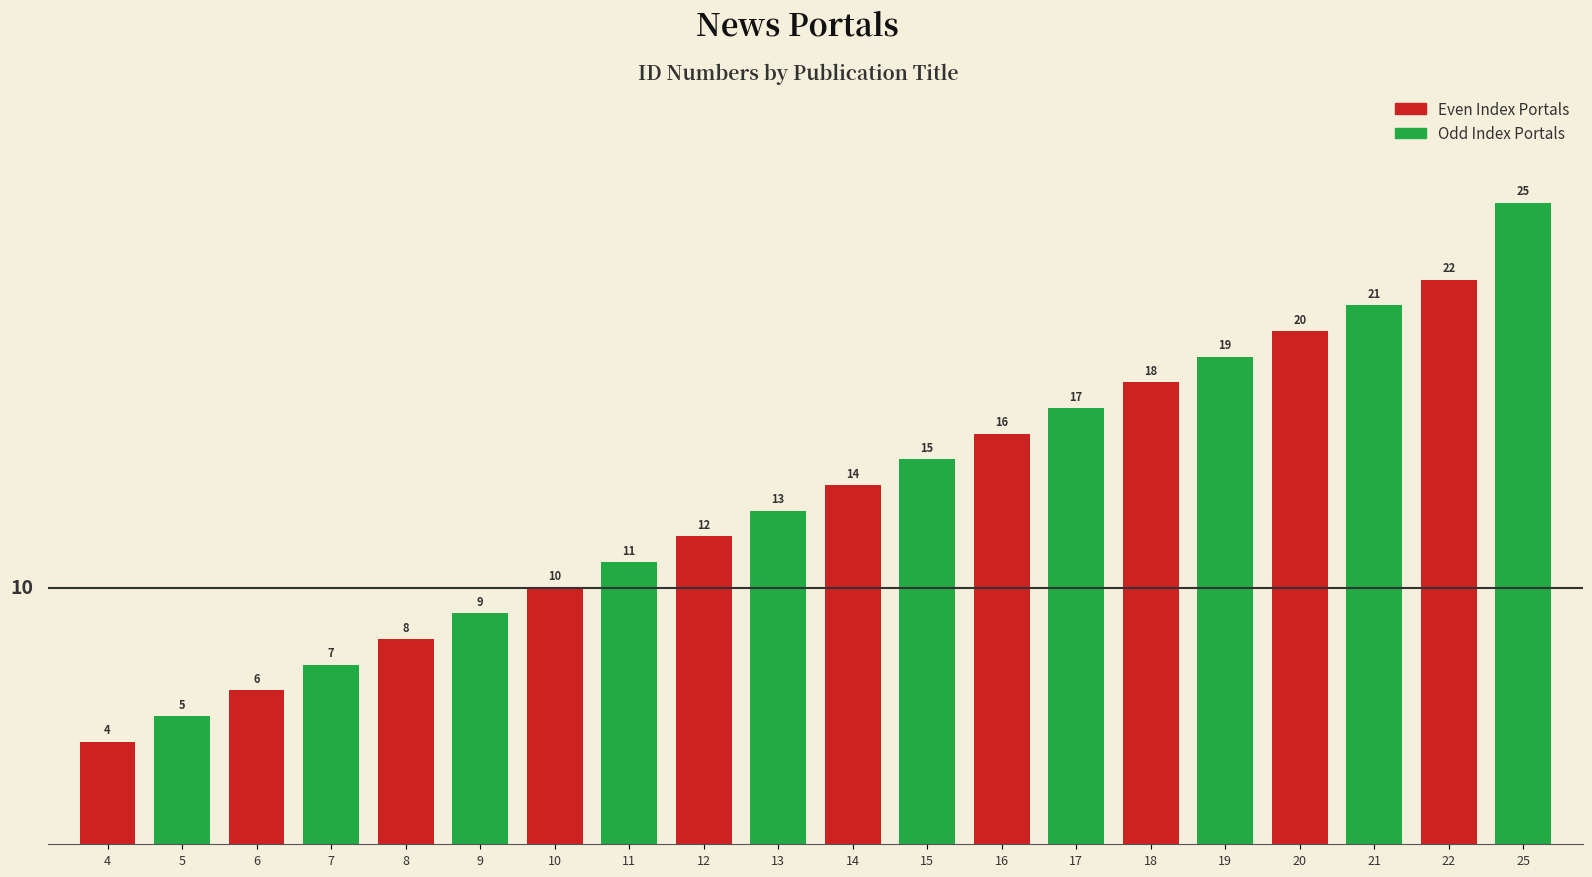

What is the smallest value displayed?

4